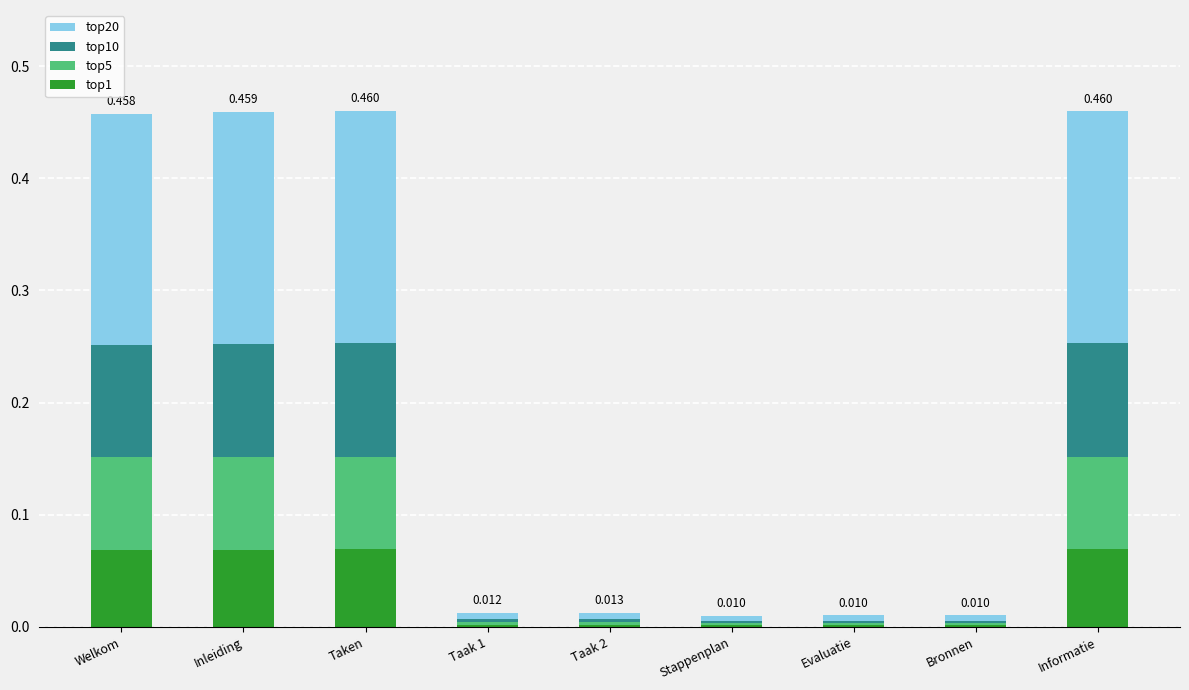

Are the bars horizontal?

No